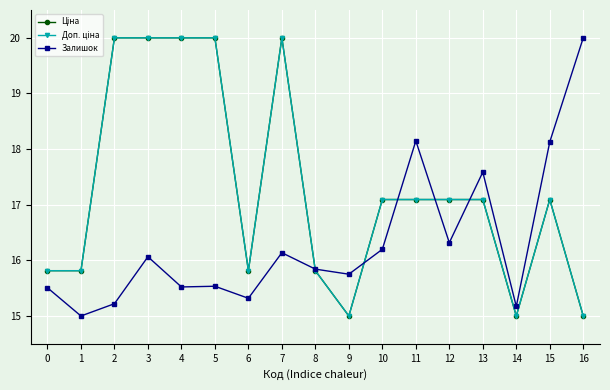

What is the total value across all series at 11?

52.3